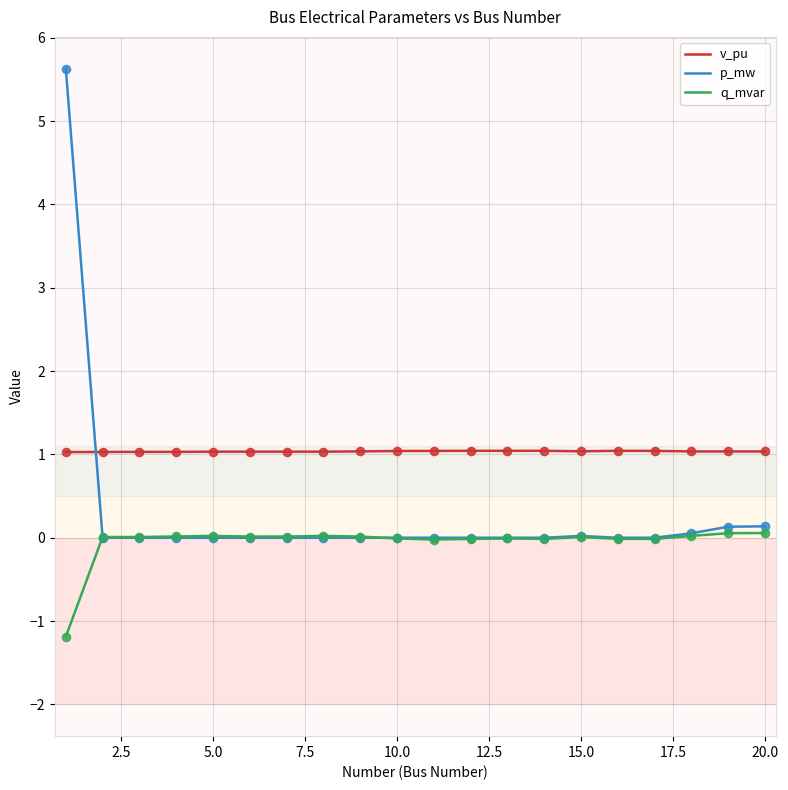

At how many categories does at least one series exceed 4?

1